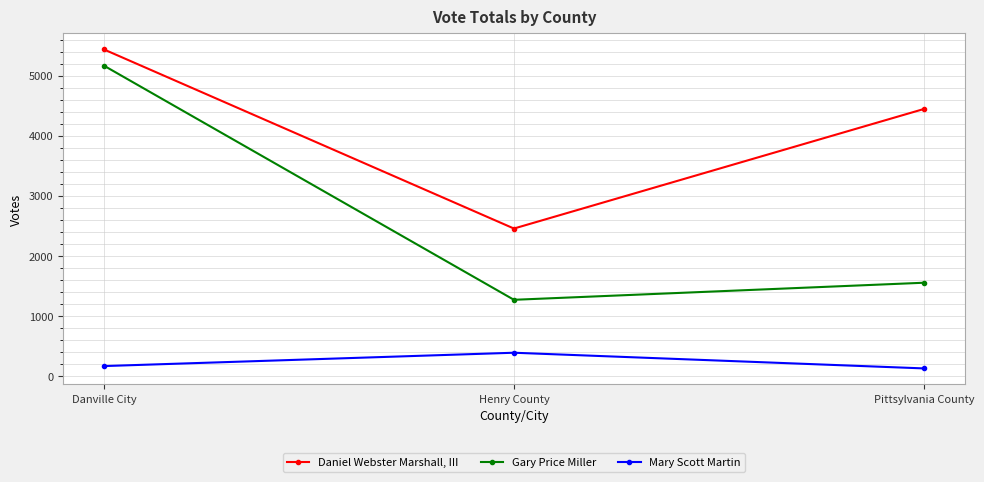

At which label does Gary Price Miller first exceed 1553?

Danville City